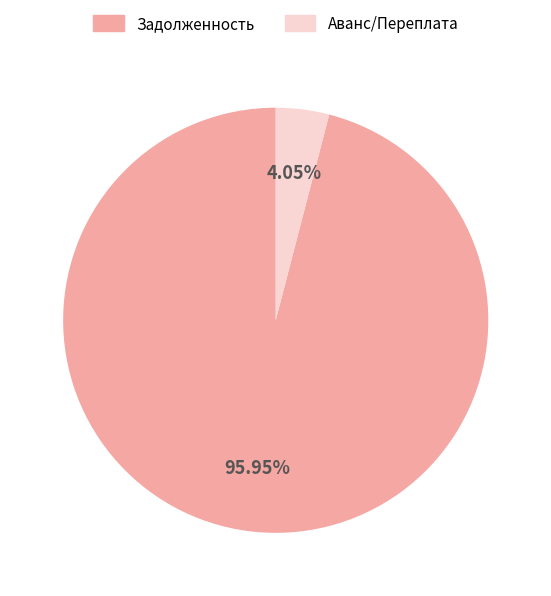

Is there any slice that represents more than half of the pie?

Yes